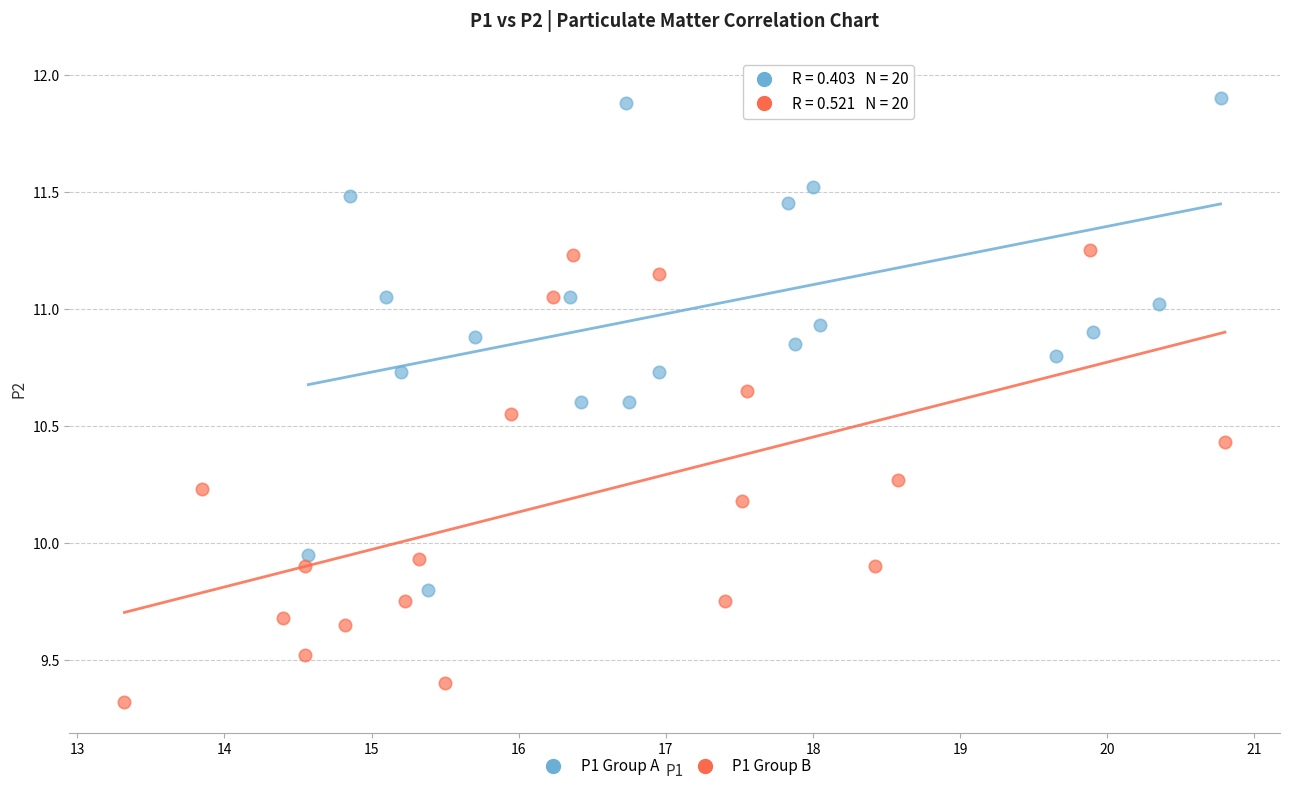

Which series has the widest spread of Y values?

P1 Group A